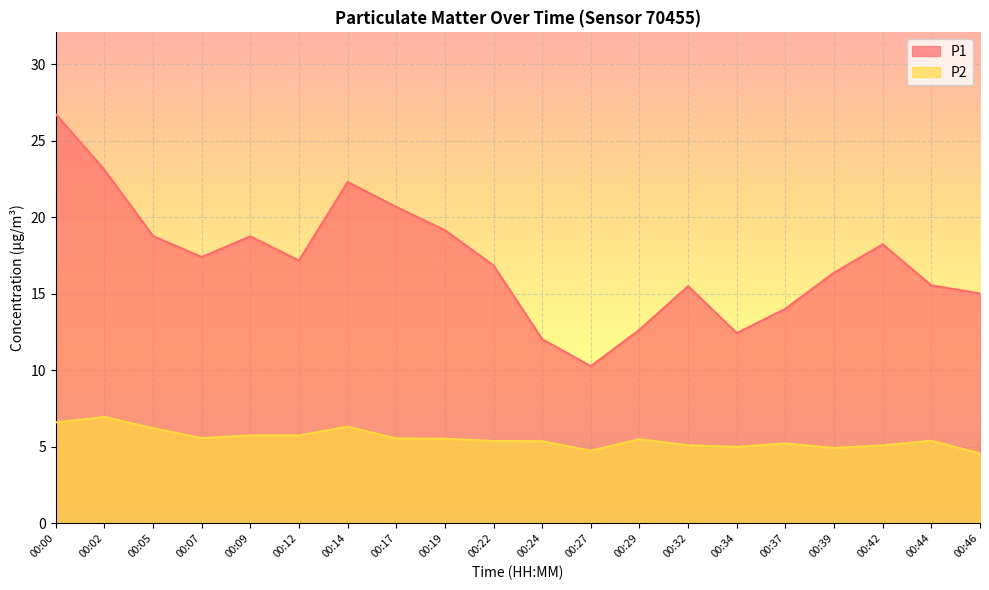

What is the sum of the P2 values at 00:42 and 00:07?

10.7